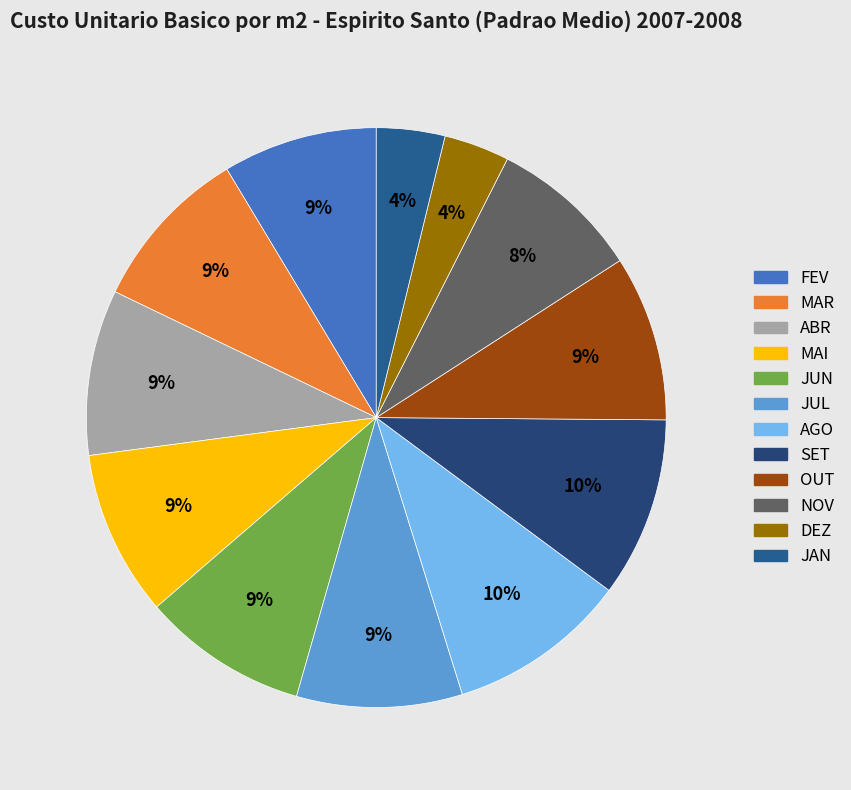

Is it true that JUN is 17% of the pie?

False